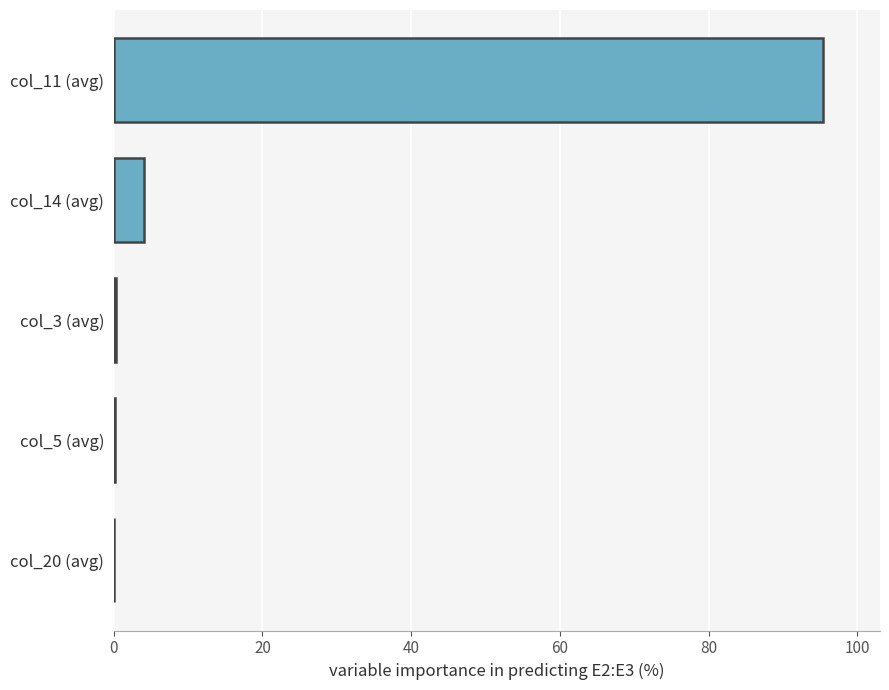

What is the maximum value shown in the chart?

95.4